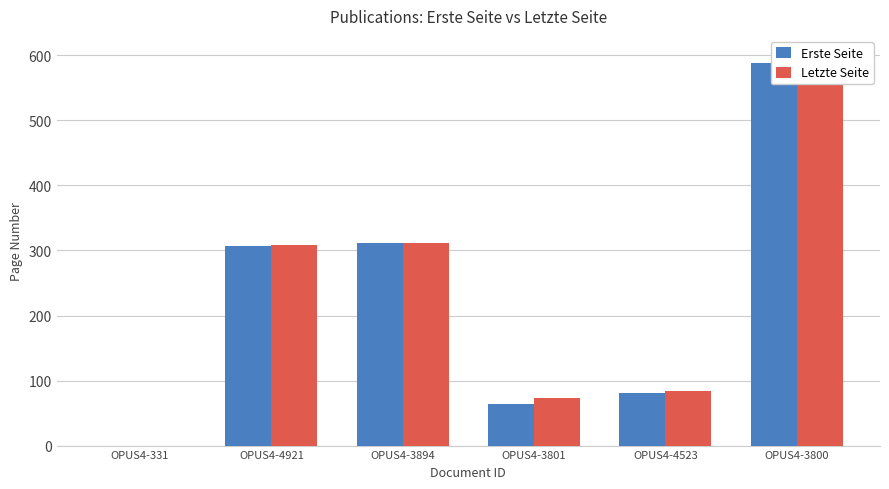

At which label does Letzte Seite first exceed 308?

OPUS4-3894